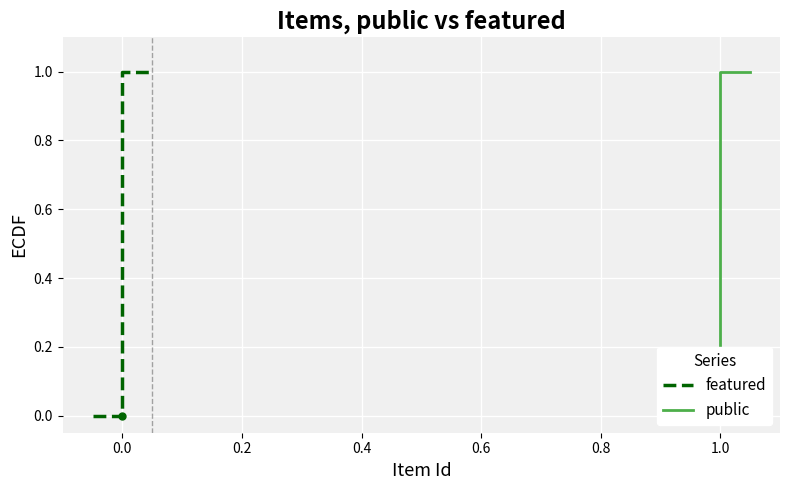

How many data points in public are above 0?

4